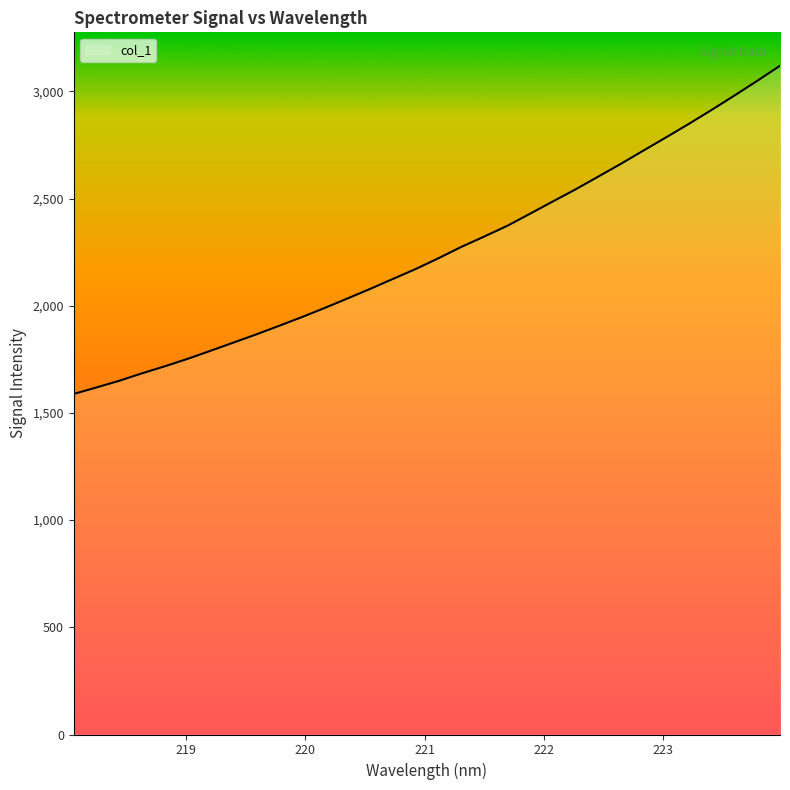

What is the greatest value displayed?

3119.2